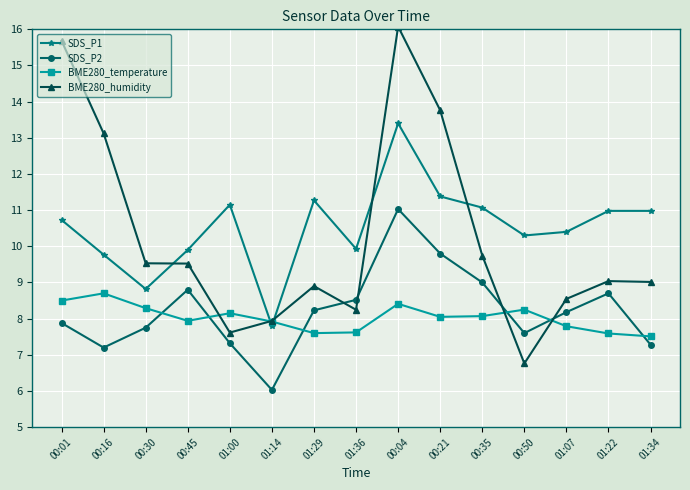

Is it true that SDS_P1 equals 9.9 at 01:36?

True